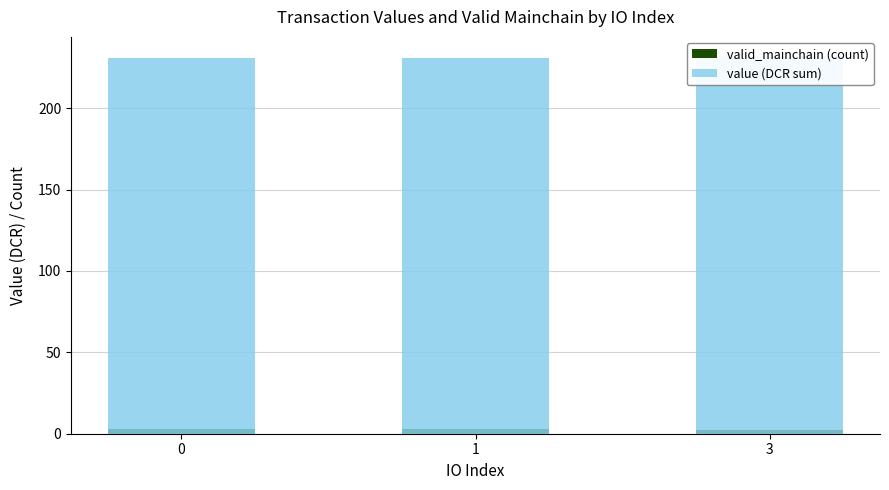

Are the bars horizontal?

No